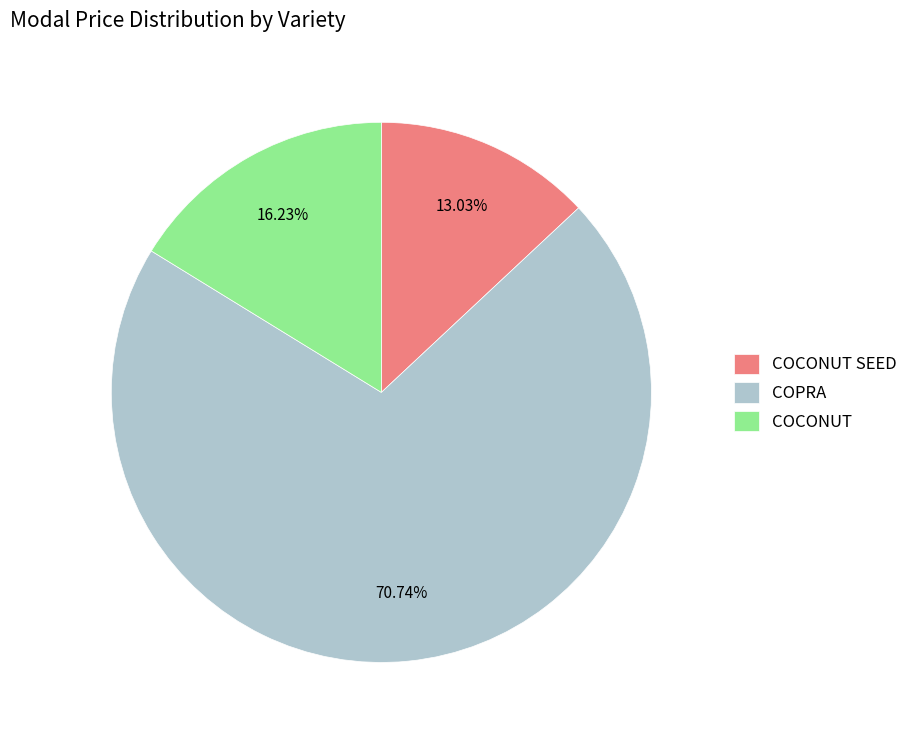

What is the largest slice in the pie chart?

COPRA